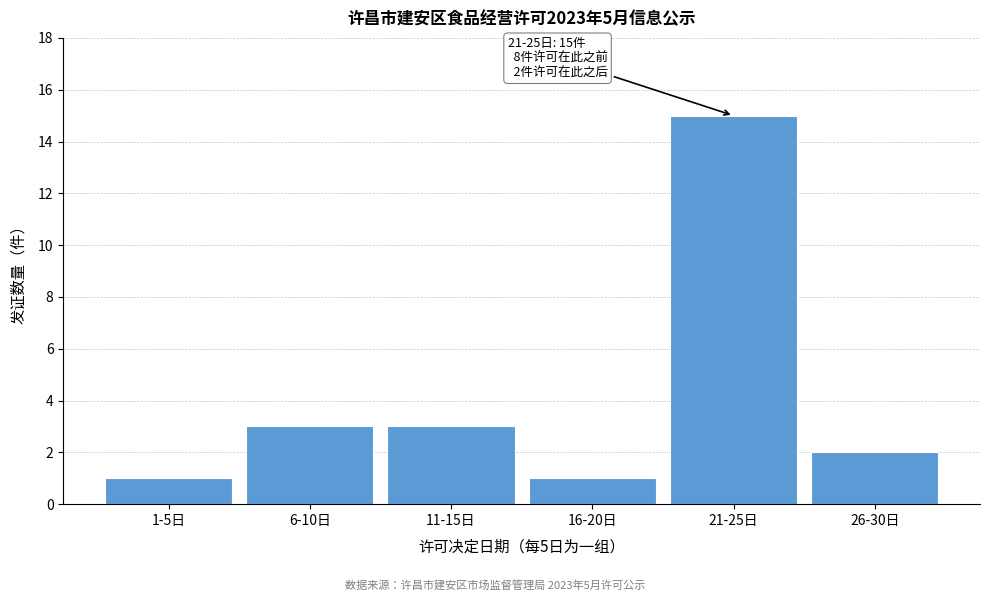

Reading left to right, extract all data points from this chart.

1	3	3	1	15	2